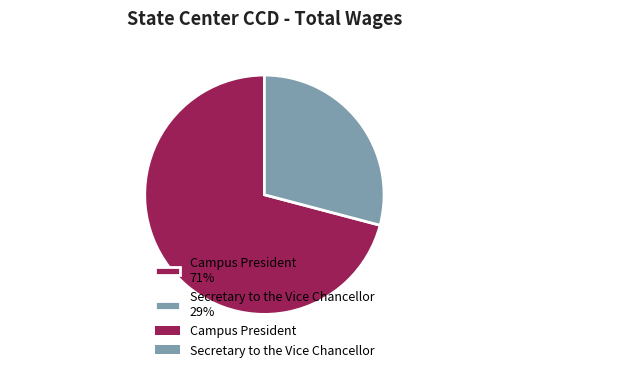

Count the number of slices in the pie.

2